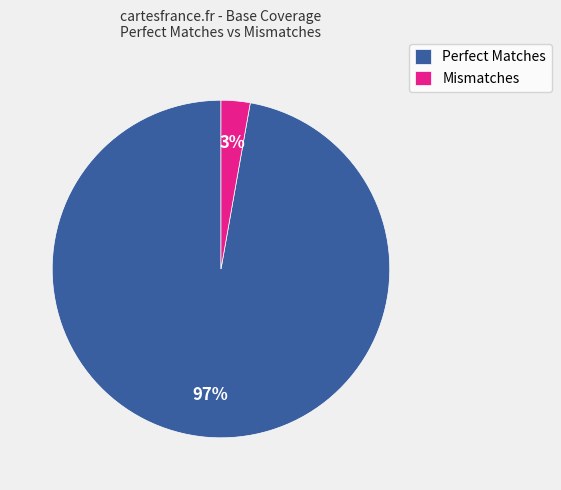

What percentage is the Mismatches slice, to the nearest percent?

3%